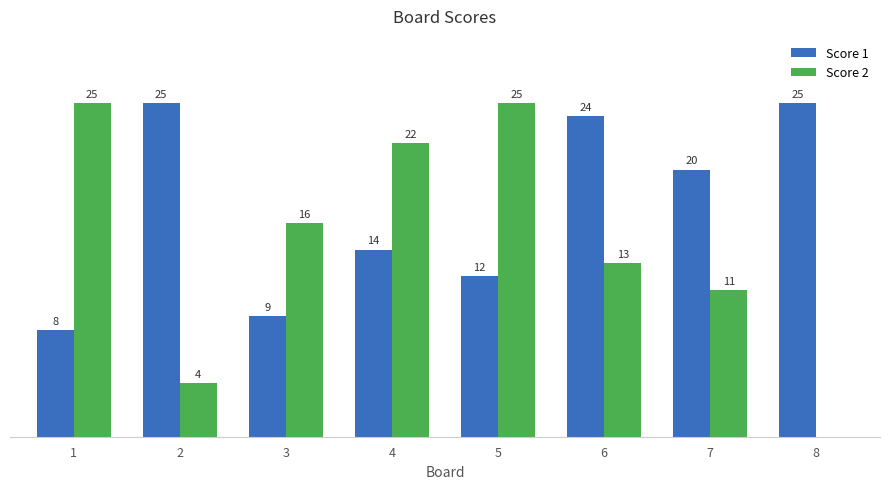

Is the value of Score 2 at 6 greater than the value of Score 1 at 2?

No